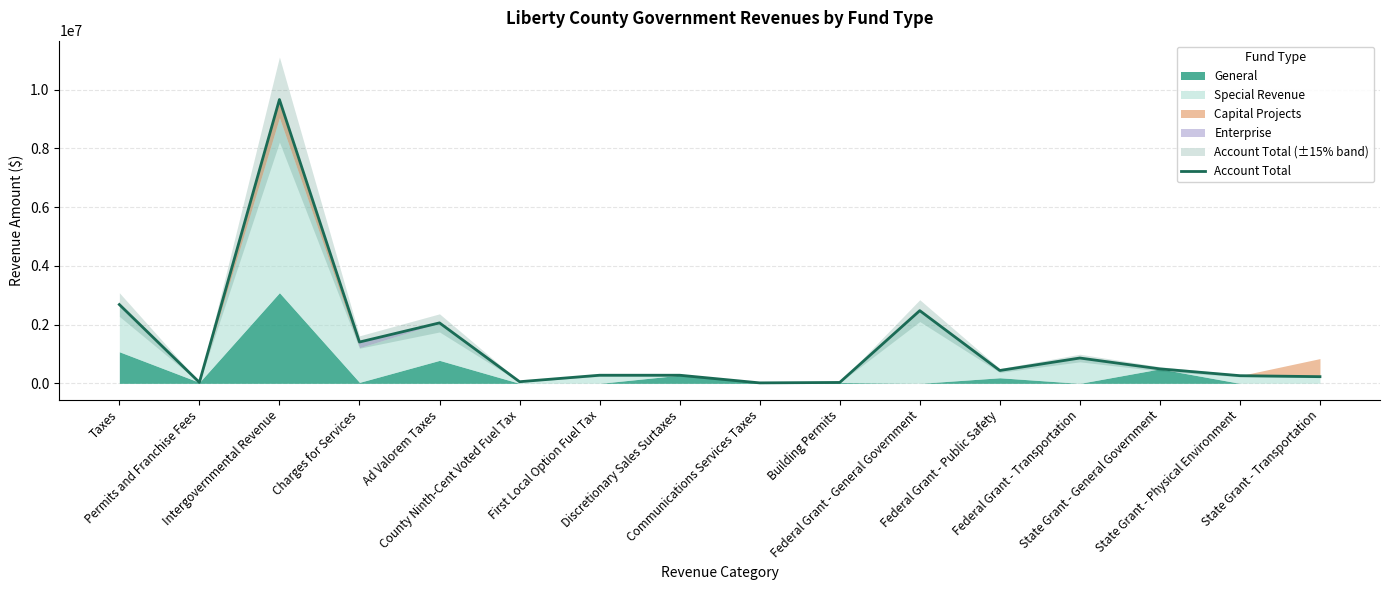

What is the minimum value shown in the chart?

16002